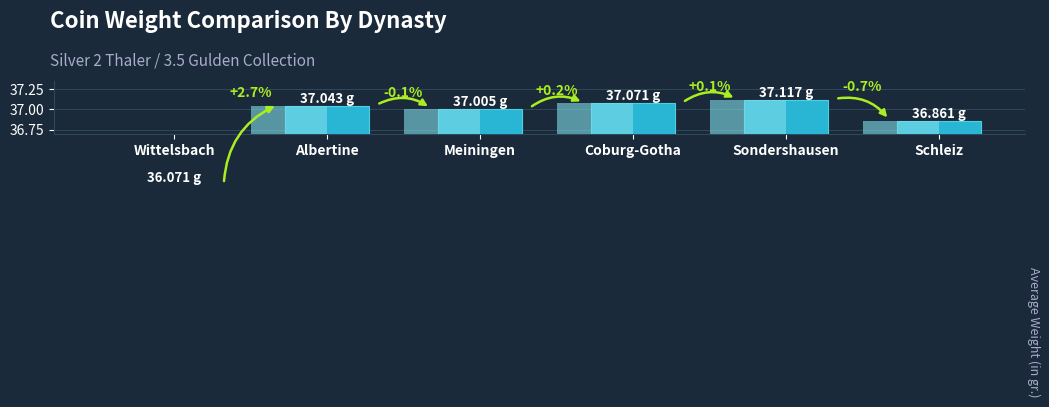

Between Meiningen and Wittelsbach, which is larger?

Meiningen